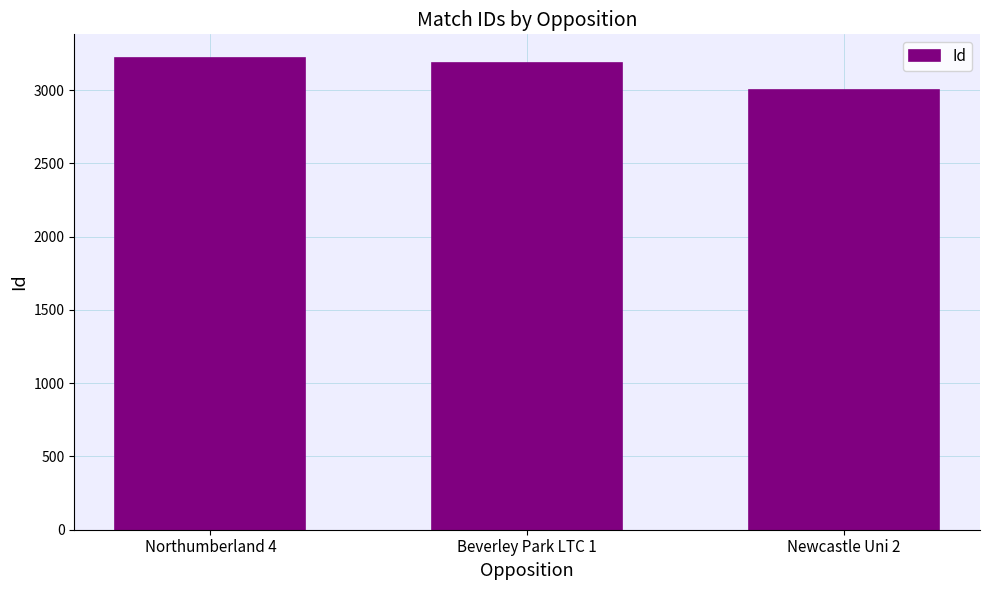

Are the bars grouped side by side (vs. stacked)?

No